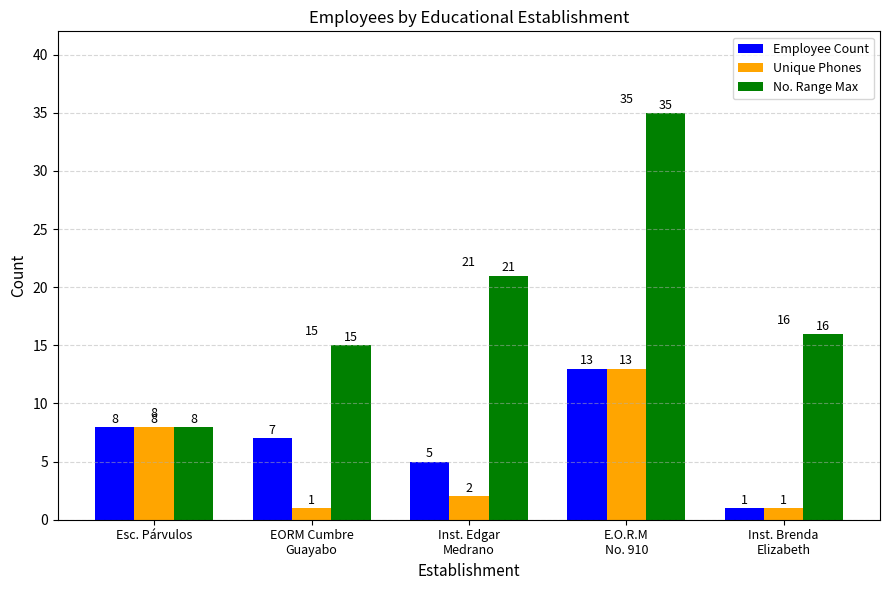

What is the value of the No. Range Max bar at the 3rd from the left?

21